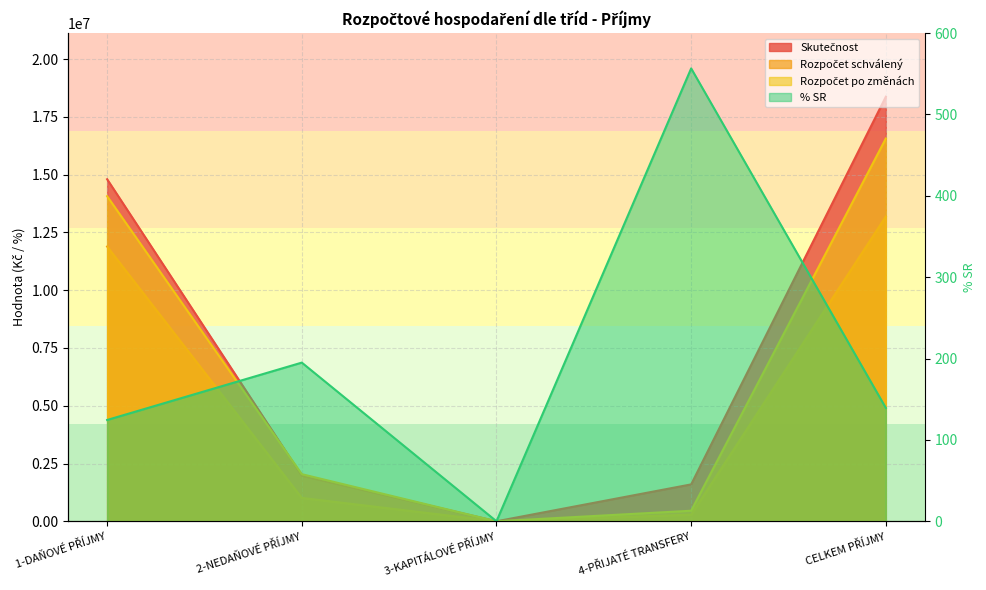

What is the value of the Rozpočet schválený point at the 2nd from the left?

1011313.0